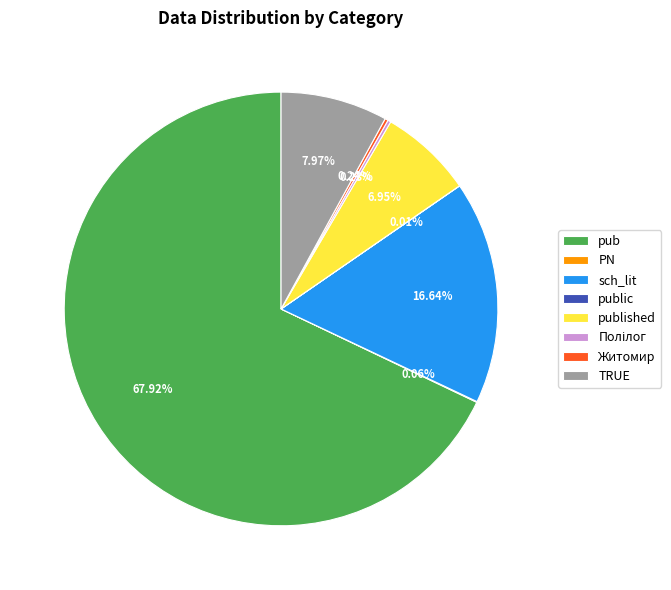

Which slice is the largest?

pub